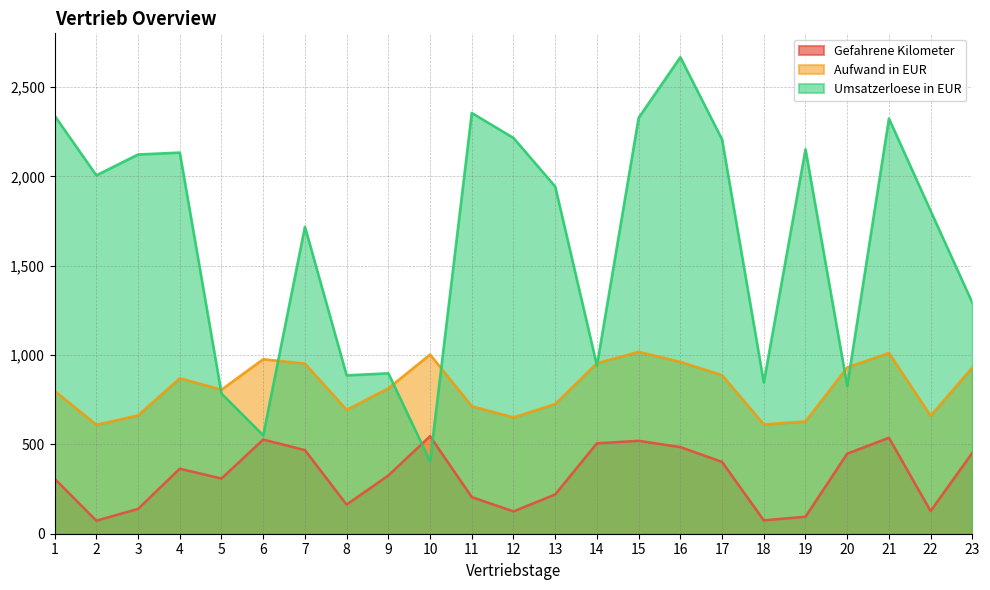

Reading right to left, what are all the values shown in this chart?

Gefahrene Kilometer: 23=453.0	22=127.0	21=537.0	20=448.0	19=95.0	18=75.0	17=402.0	16=485.0	15=520.0	14=506.0	13=220.0	12=125.0	11=205.0	10=546.0	9=326.0	8=163.0	7=468.0	6=527.0	5=309.0	4=364.0	3=139.0	2=73.0	1=308.0
Aufwand in EUR: 23=930.5	22=660.5	21=1011.8	20=930.8	19=628.9	18=612.2	17=887.7	16=962.2	15=1018.0	14=954.8	13=726.0	12=651.2	11=714.0	10=1003.2	9=814.1	8=693.4	7=952.5	6=976.9	5=806.5	4=870.3	3=662.6	2=609.9	1=799.5
Umsatzerloese in EUR: 23=1292.7	22=1807.0	21=2324.0	20=827.0	19=2152.1	18=846.3	17=2206.8	16=2667.3	15=2328.2	14=941.0	13=1943.3	12=2215.3	11=2355.2	10=406.2	9=898.1	8=886.5	7=1718.0	6=551.1	5=784.6	4=2133.4	3=2122.7	2=2006.1	1=2339.6